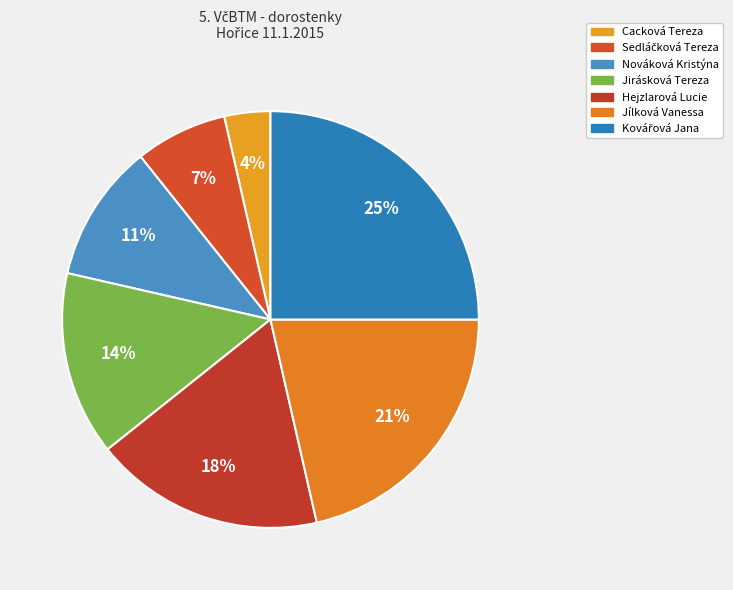

To the nearest percent, what is the average slice percentage?

14%